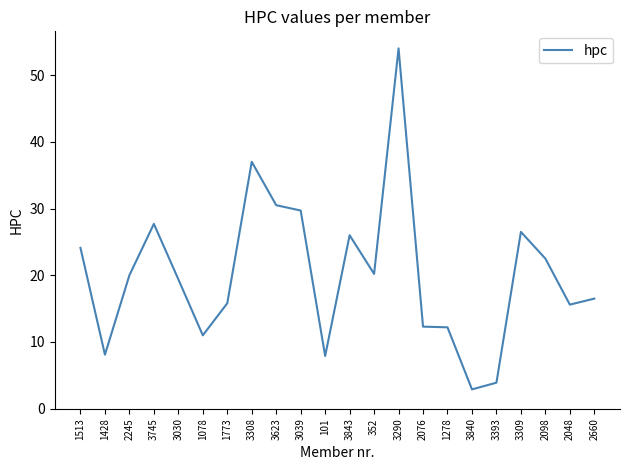

The value at 1513 is 24.1. True or false?

True